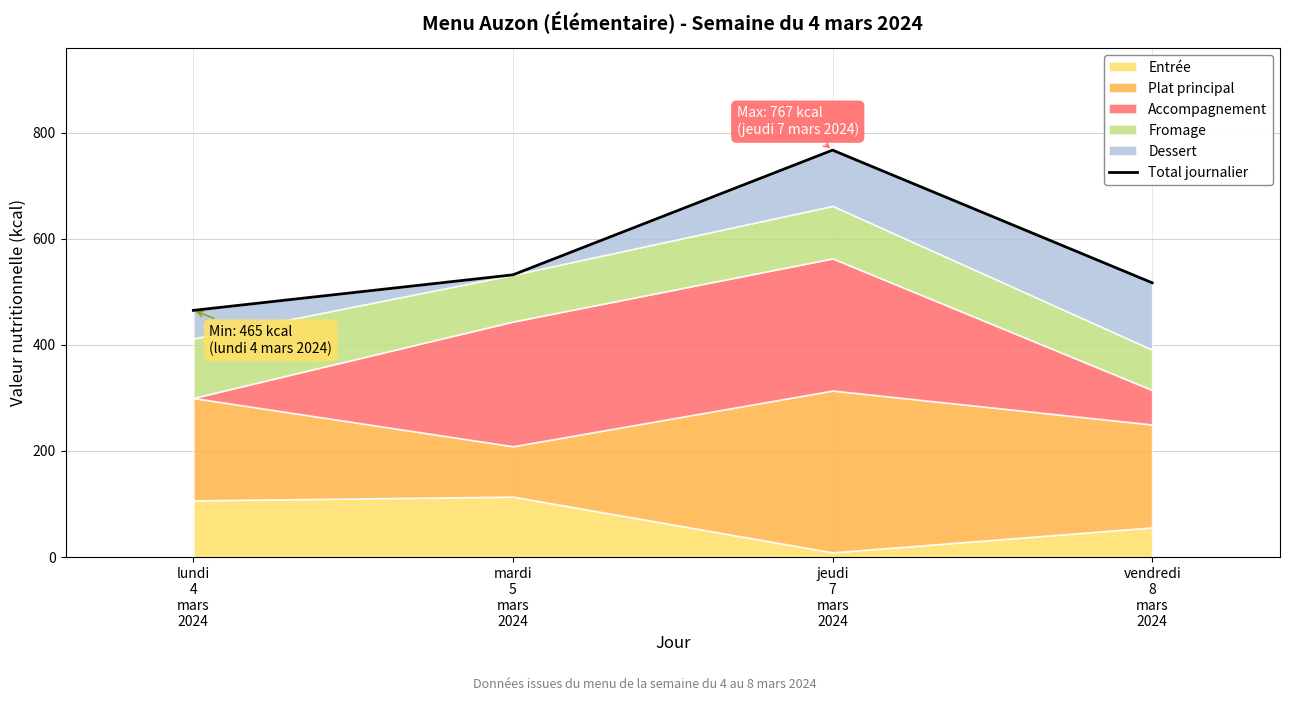

What is the label of the 3rd point from the right?

mardi
5
mars
2024